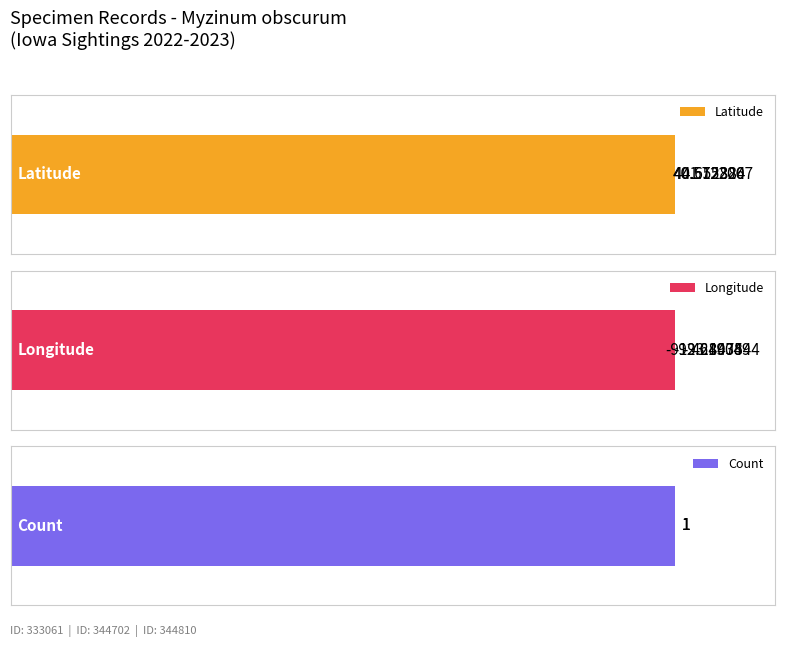

Count the number of categories in the chart.

3